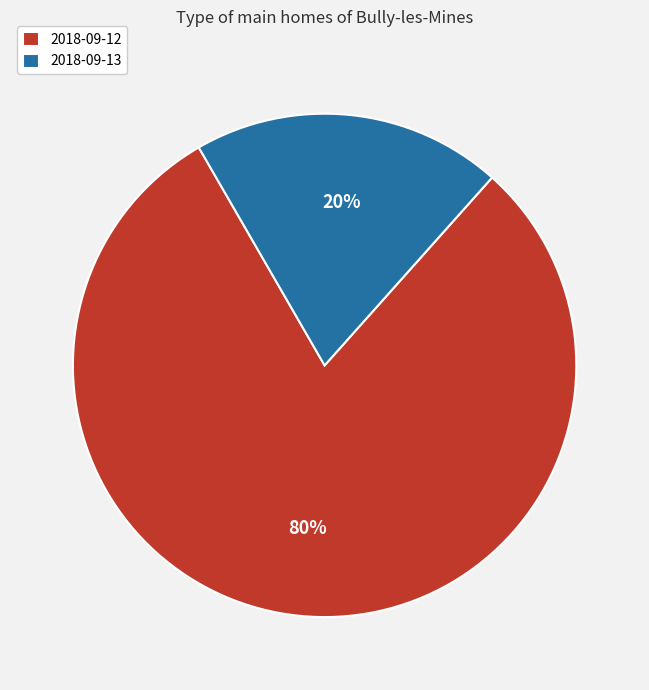

Which slice represents more than half of the pie?

2018-09-12